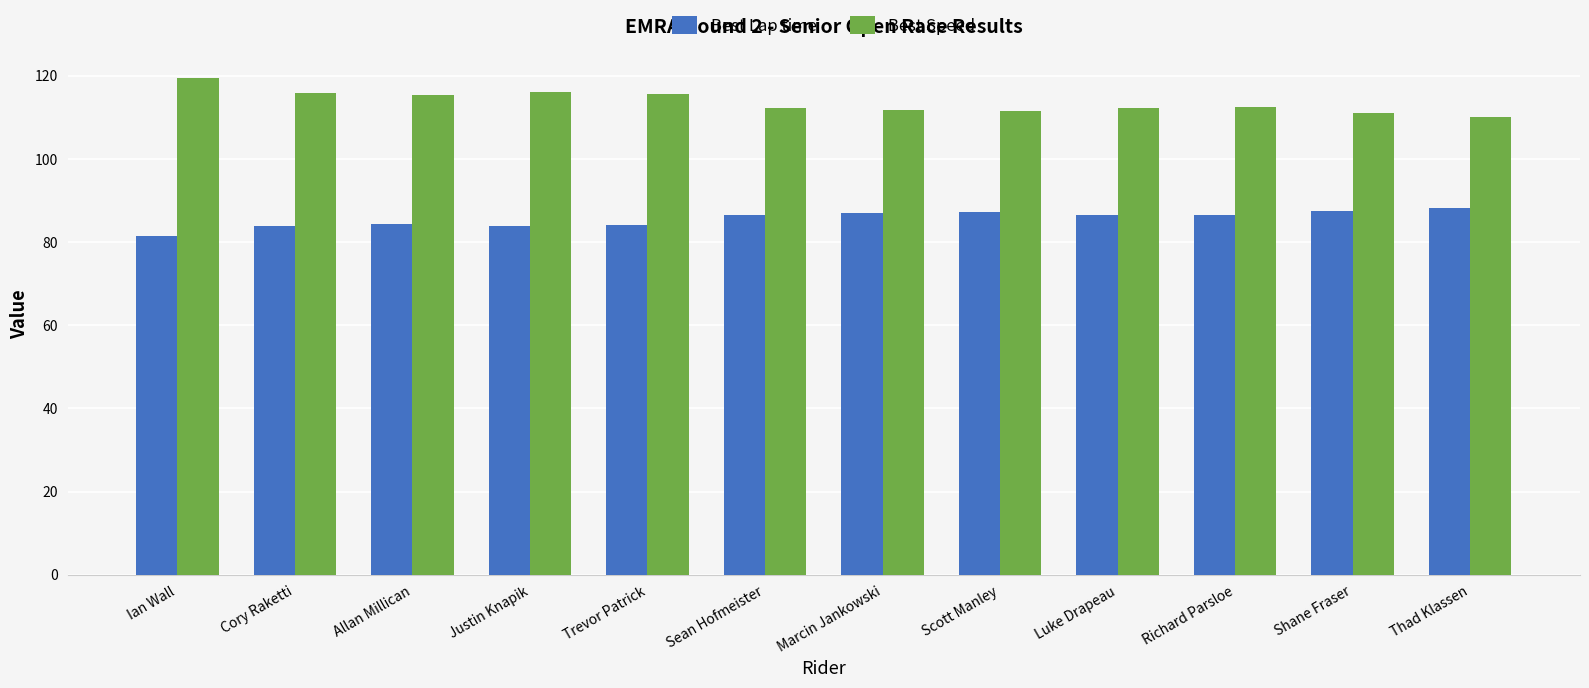

Which series has the widest spread of values?

Best Speed